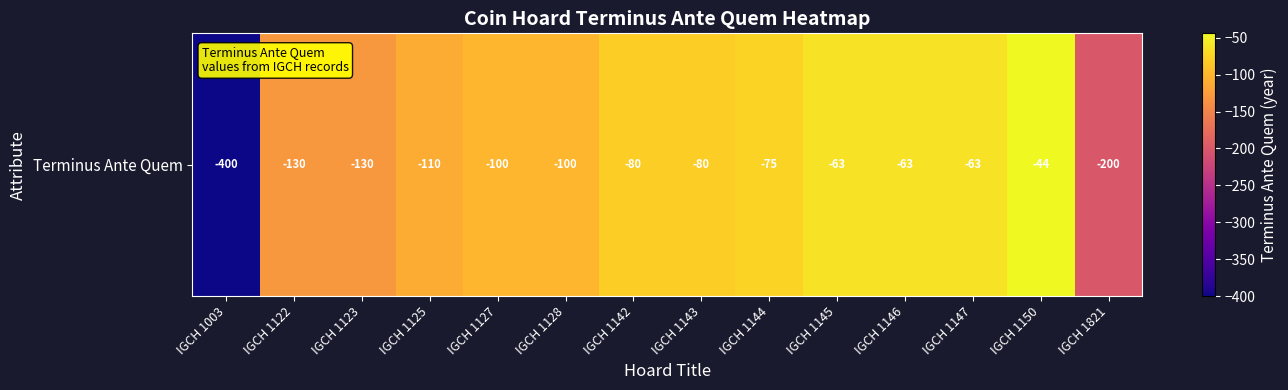

At which label is the value closest to -222?

IGCH 1821